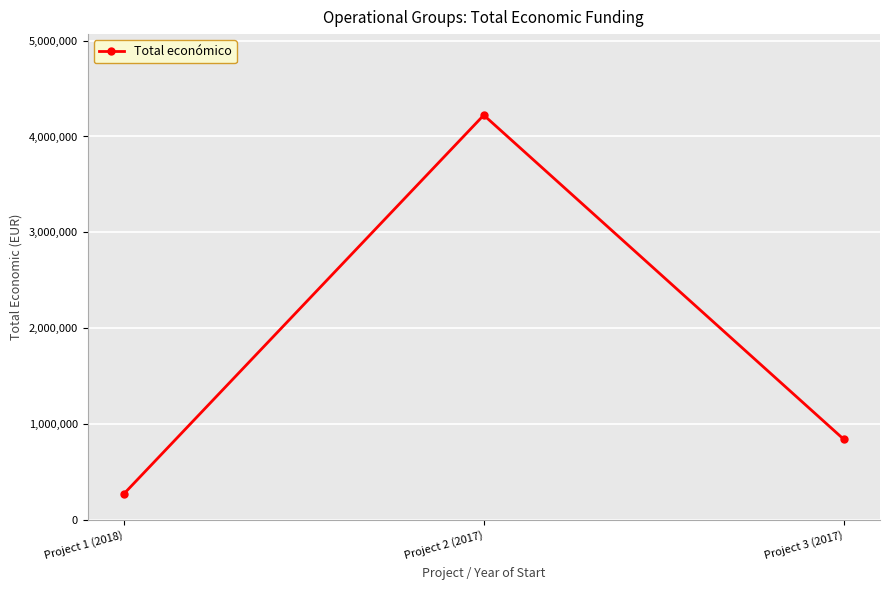

List the labels in order of value, smallest first.

Project 1 (2018), Project 3 (2017), Project 2 (2017)